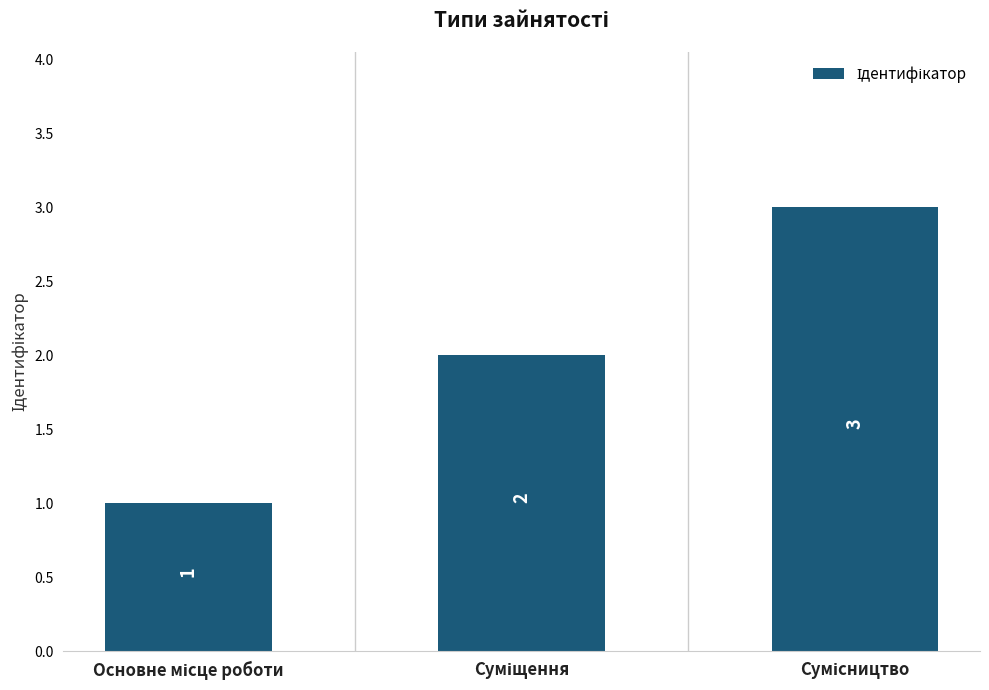

What is the sum of all values?

6